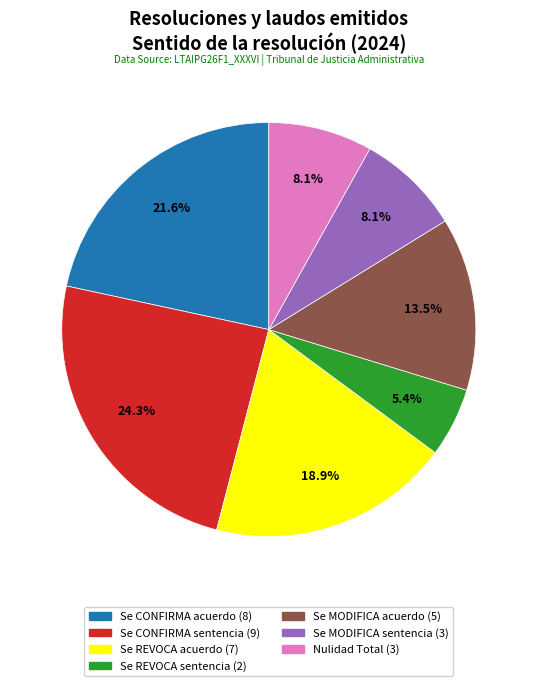

Which category has the biggest portion of the pie?

Se CONFIRMA sentencia